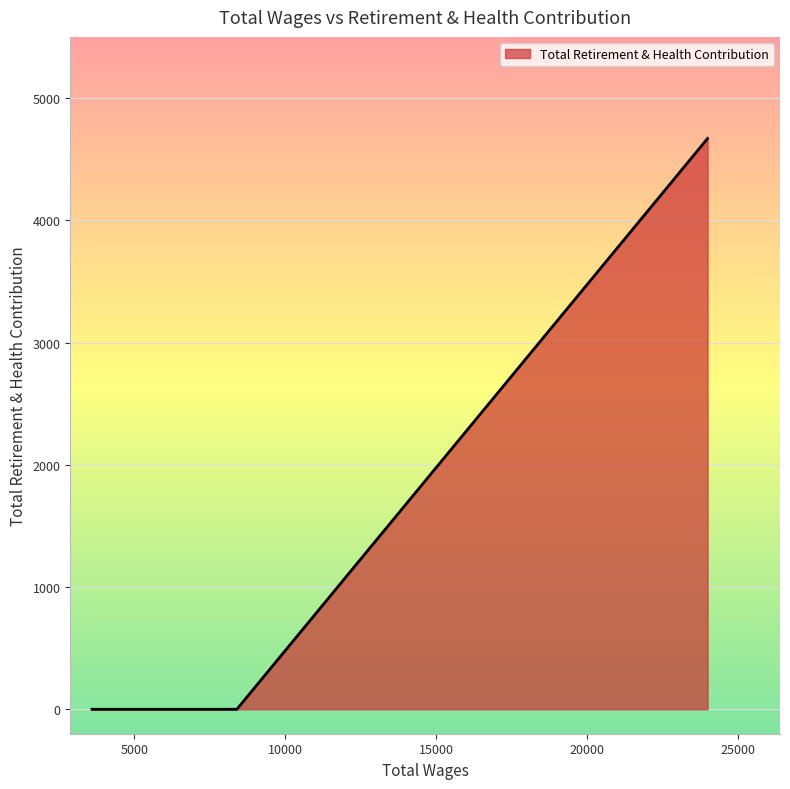

What is the sum of all values?

4669